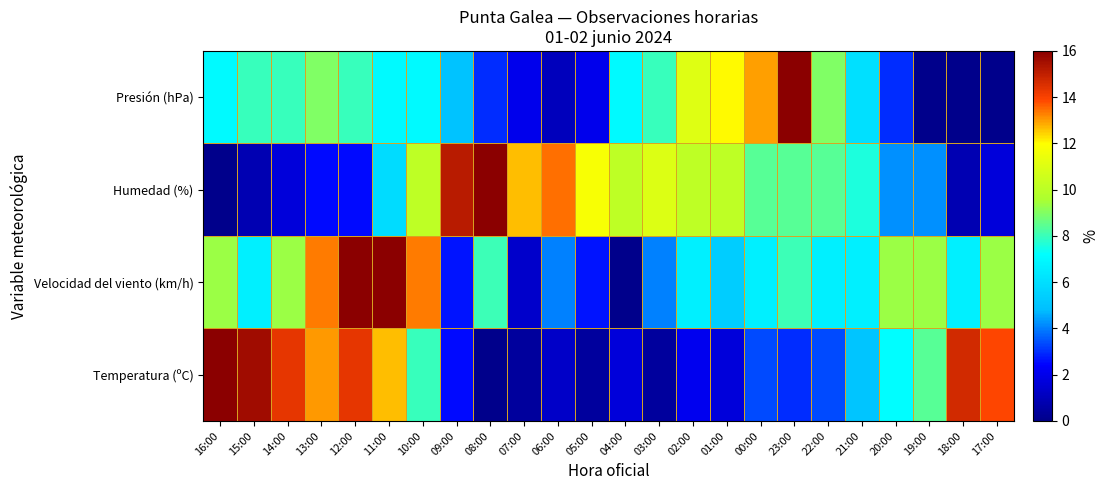

Which category has the lowest value across all series?

08:00